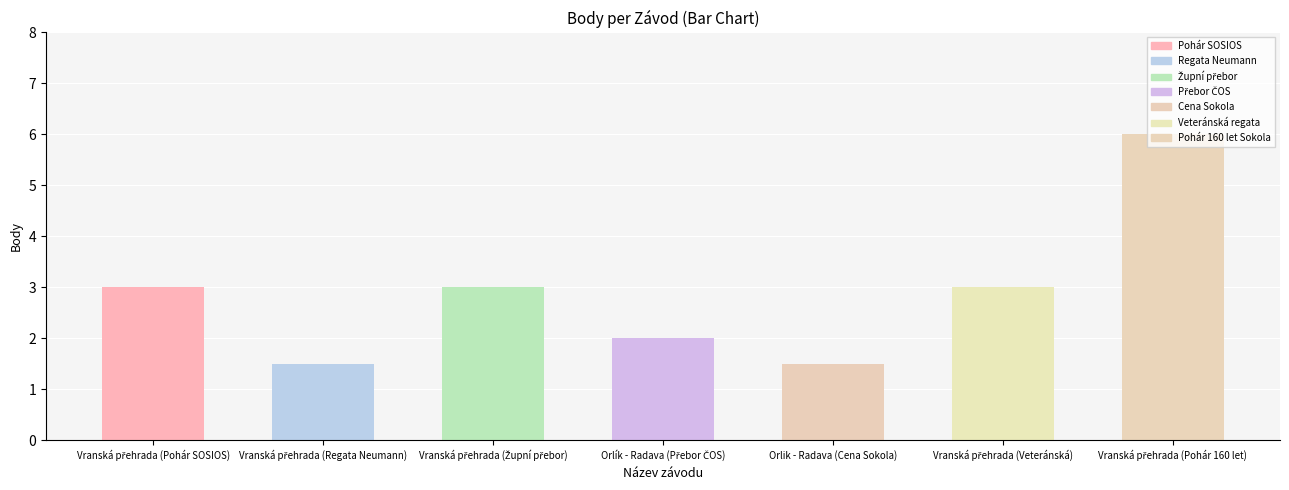

The value at Orlik - Radava (Cena Sokola) is 0.4. True or false?

False